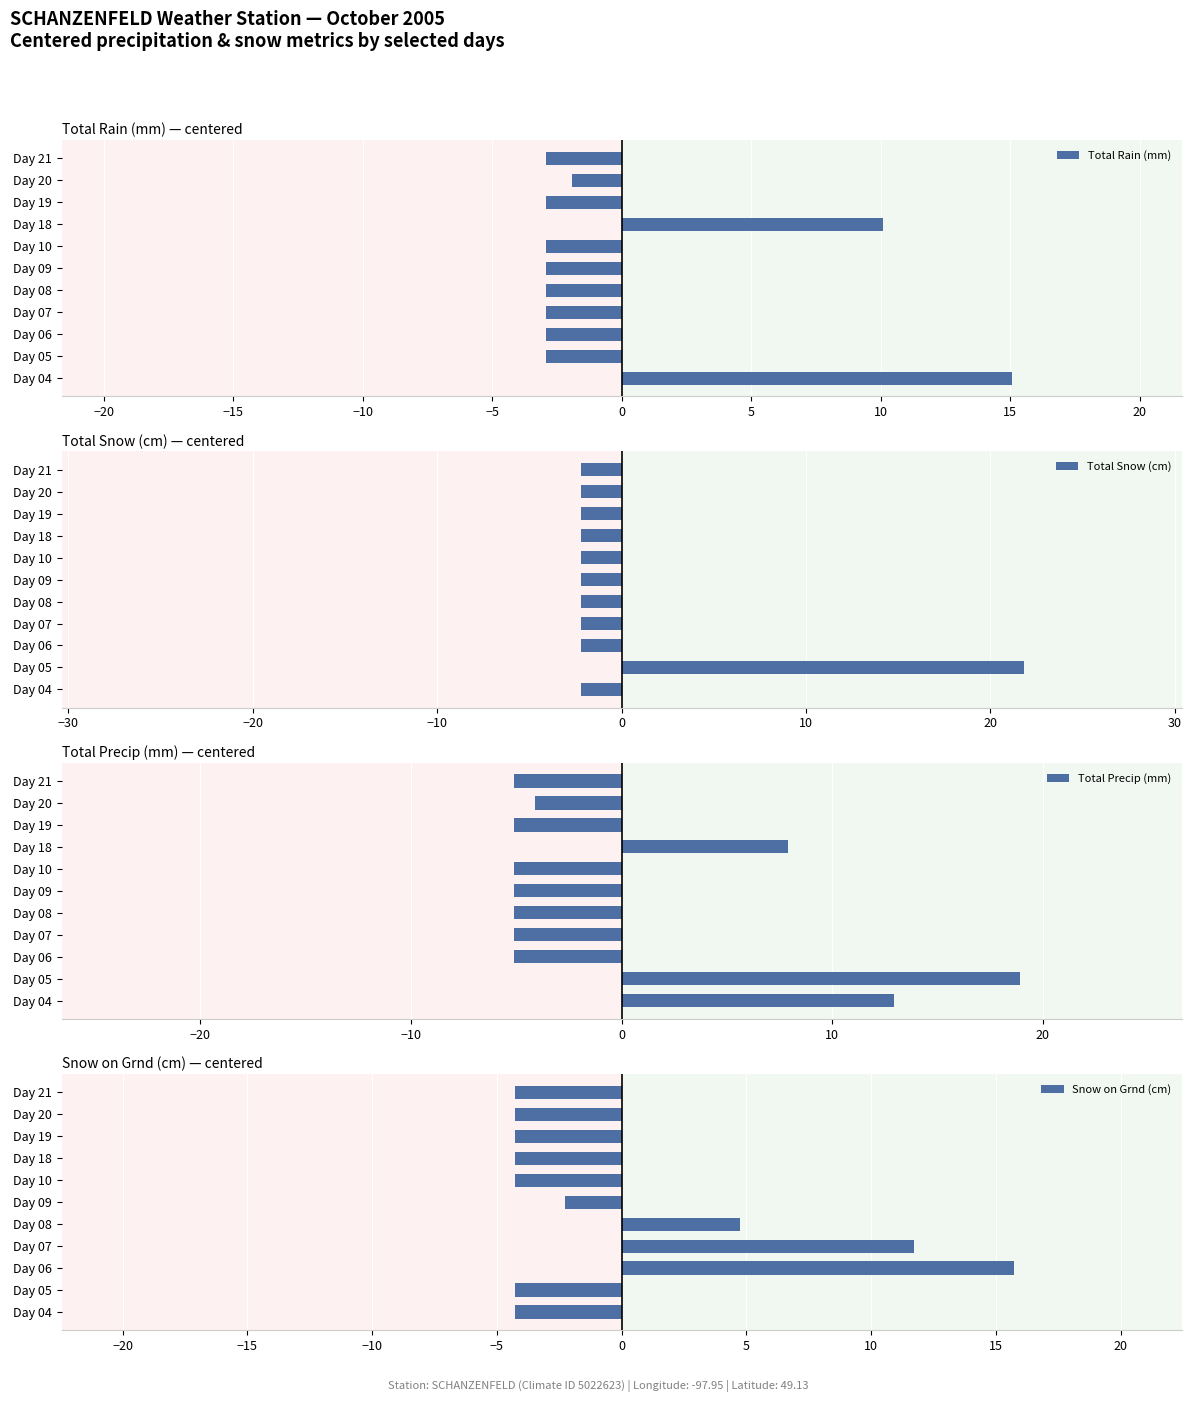

What is the difference between the second highest and minimum values in the Total Rain (mm) series?

13.0